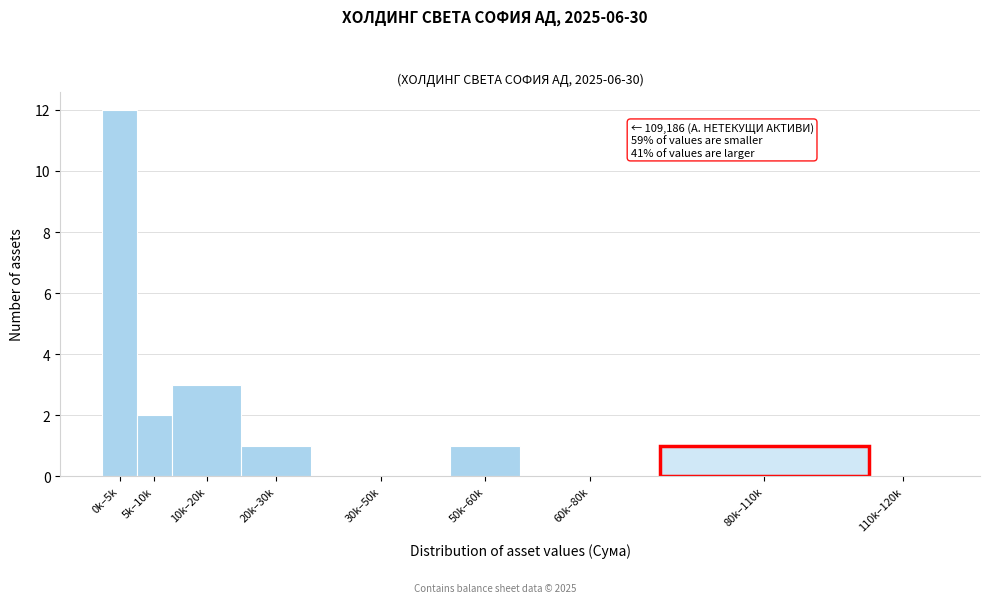

Reading left to right, list all the values displayed in this chart.

0k–5k=12	5k–10k=2	10k–20k=3	20k–30k=1	30k–50k=0	50k–60k=1	60k–80k=0	80k–110k=1	110k–120k=0